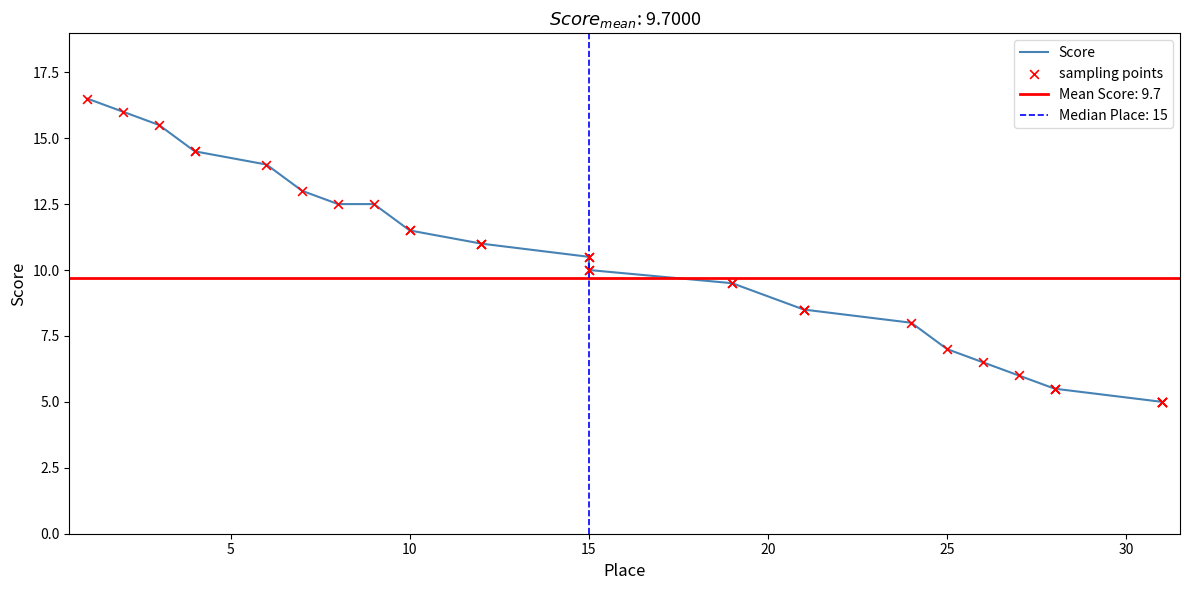

Which series contains the lowest Y value?

Score